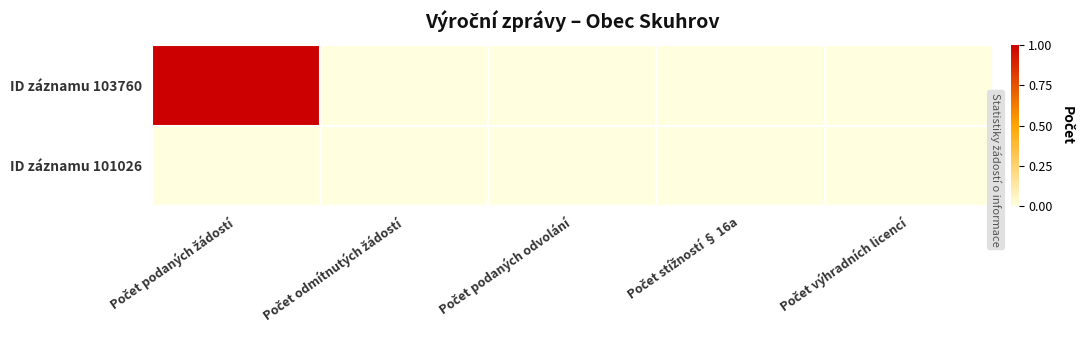

Which has a higher value, Počet podaných odvolání or Počet výhradních licencí?

Počet podaných odvolání